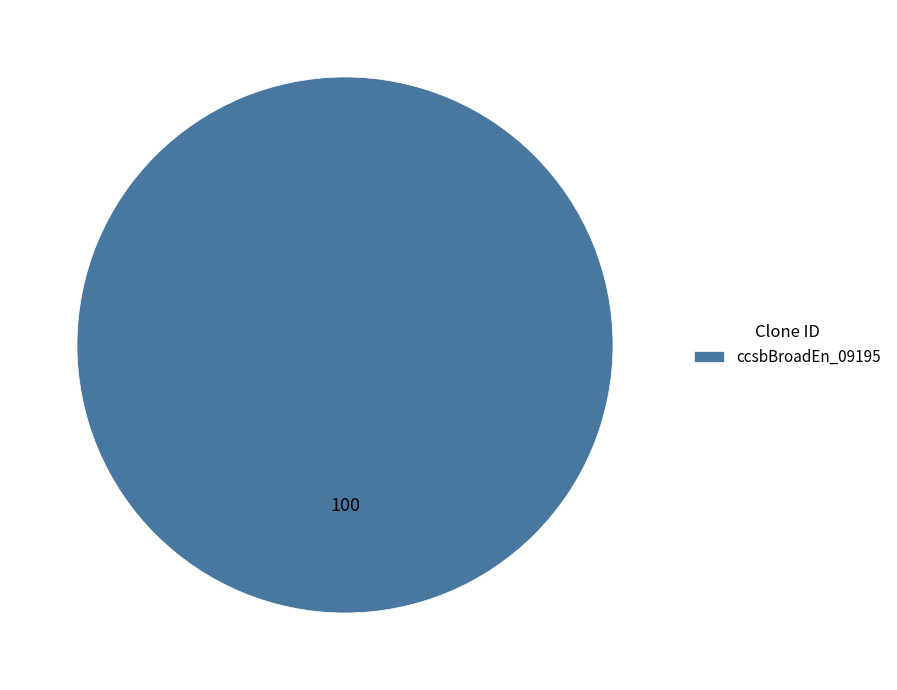

Is ccsbBroadEn_09195 the majority of the pie?

Yes